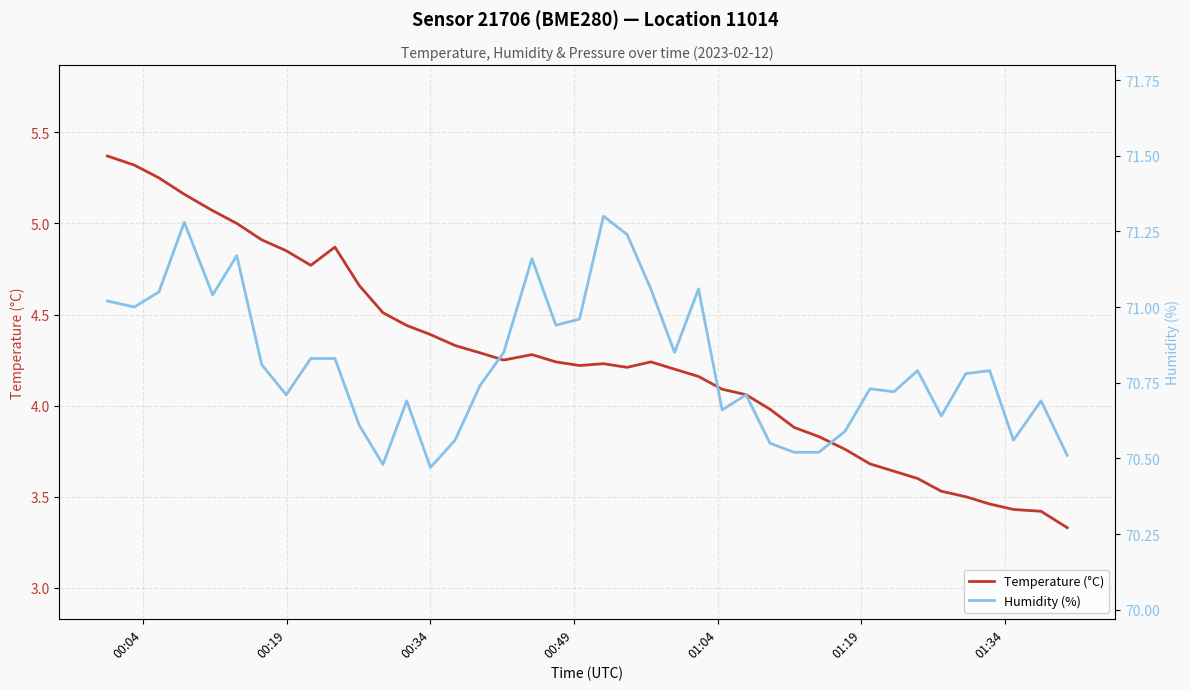

What is the maximum value for Humidity (%)?

71.3